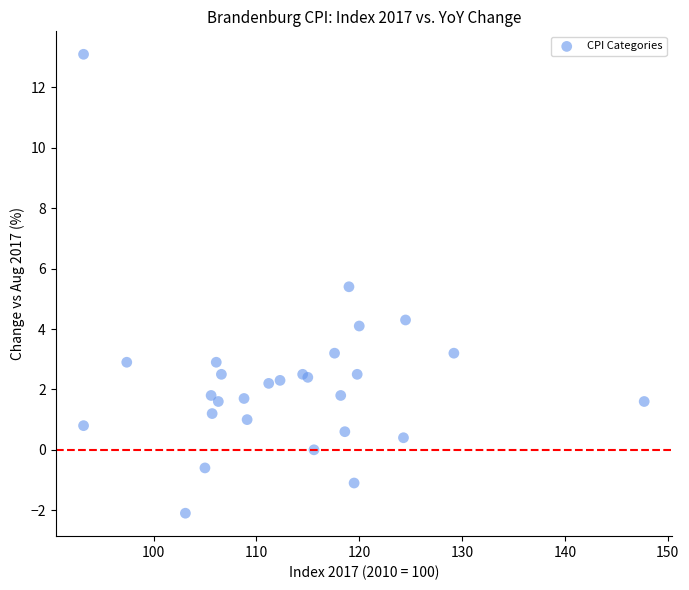

What Y value in the scatter plot is closest to 5?

5.4